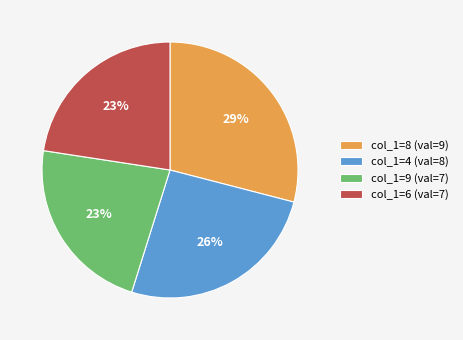

Approximately how many times larger is the value at col_1=9 (val=7) compared to col_1=4 (val=8)?

0.9